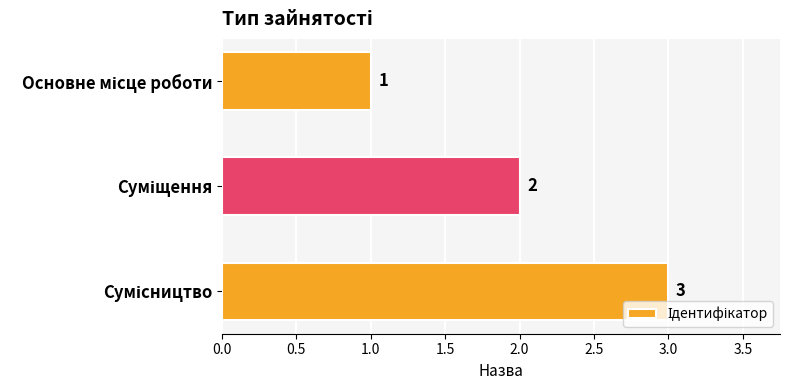

What is the value of the 2nd bar from the top?

2